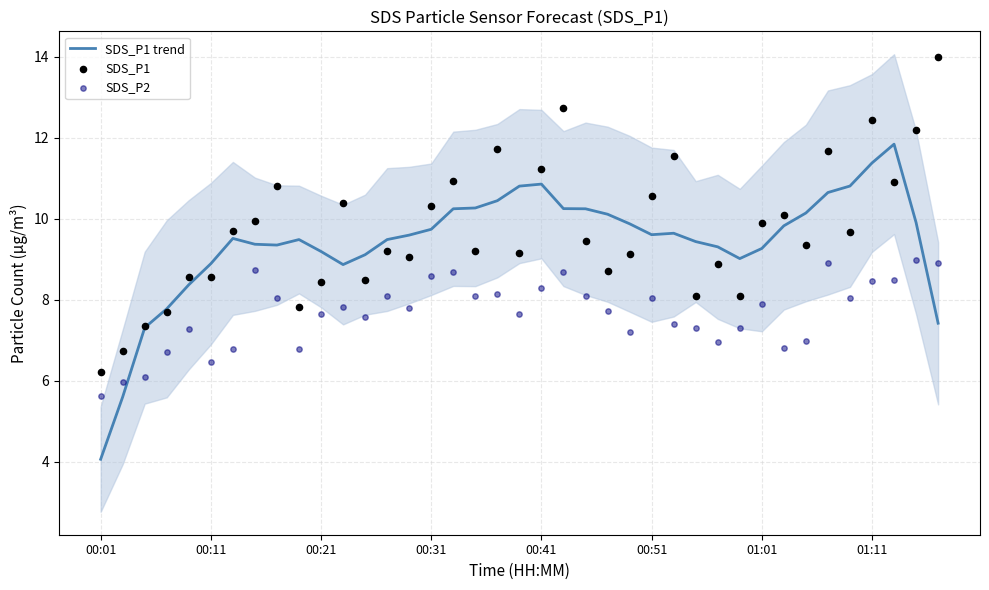

Which series has the largest Y range (max minus min)?

SDS_P1 trend